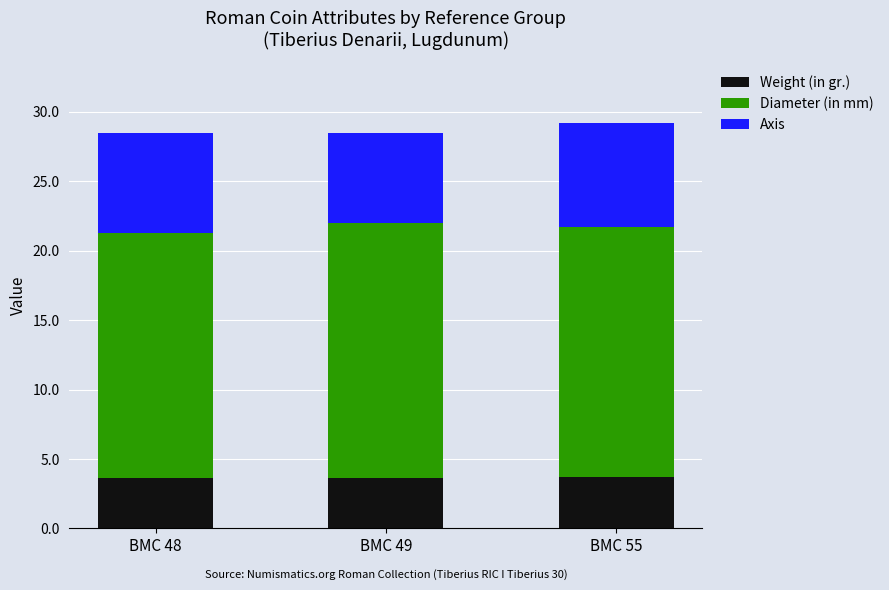

What is the sum of the Weight (in gr.) values at BMC 48 and BMC 49?

7.3